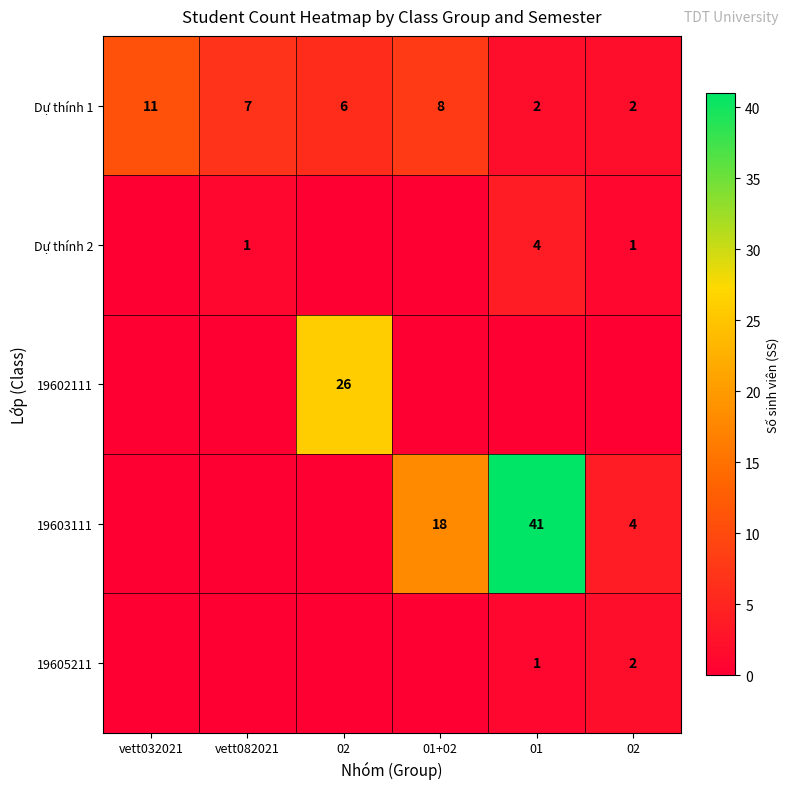

The value of Dự thính 2 at vett082021 is 0. True or false?

False